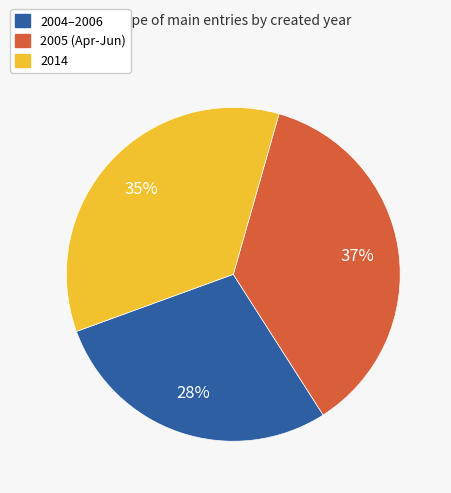

To the nearest percent, what is the average slice percentage?

33%